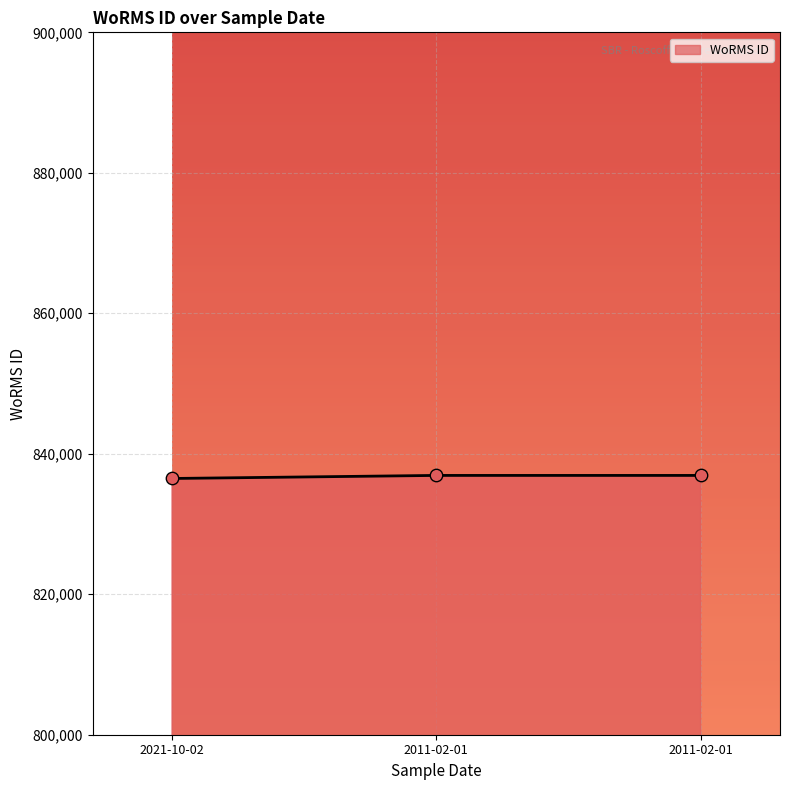

What is the change in value from 2021-10-02 to 2011-02-01?

+436